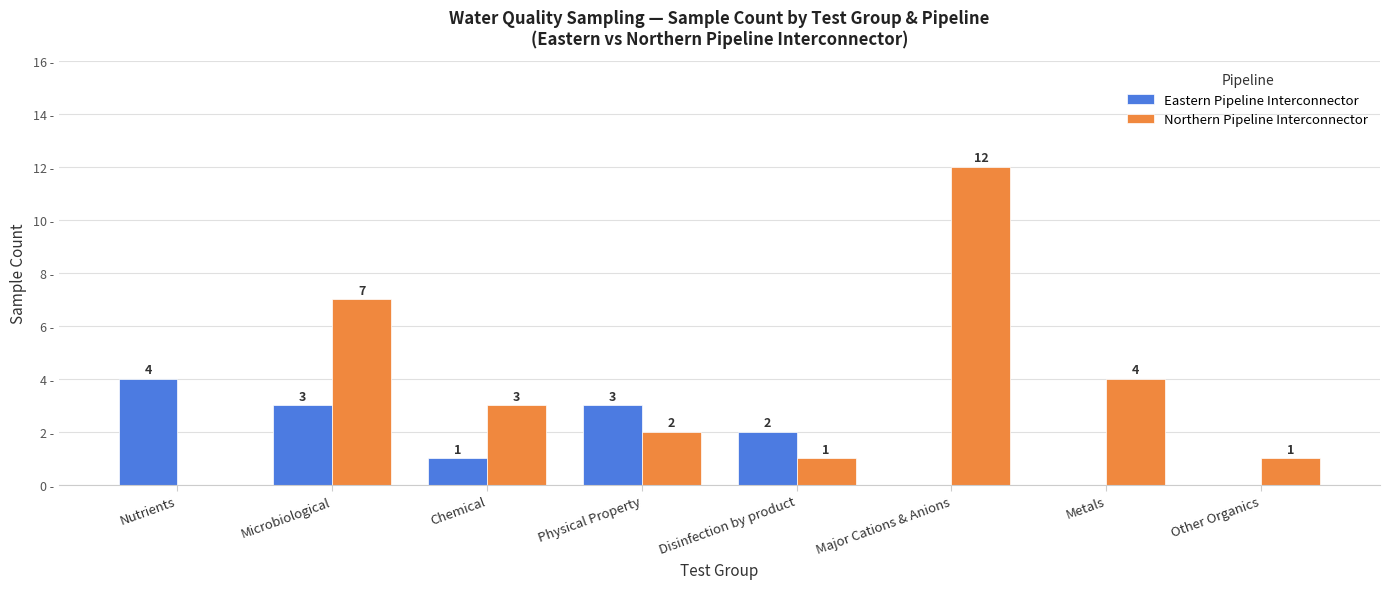

What are all the series names shown in the legend?

Eastern Pipeline Interconnector, Northern Pipeline Interconnector